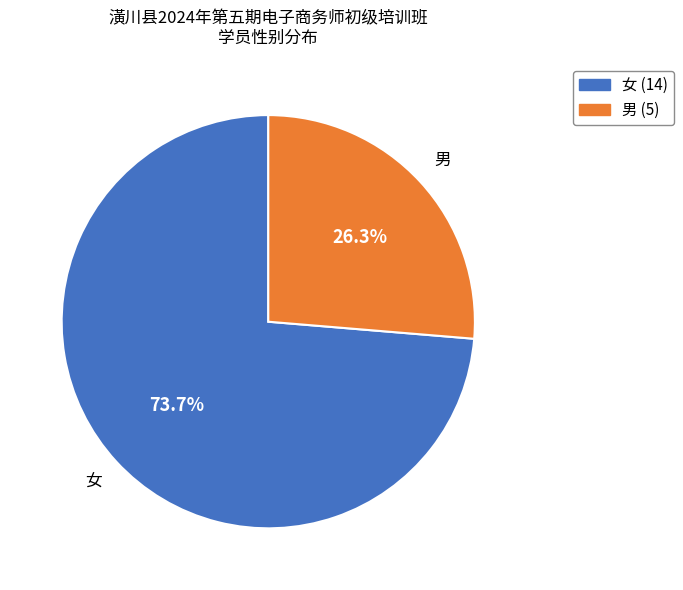

How much of the chart is everything except 女?

26.3%